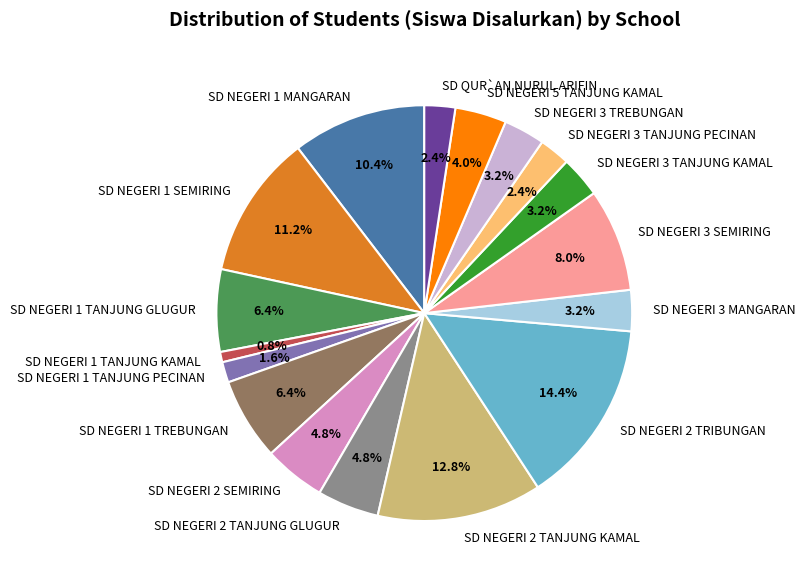

How many slices are in this pie chart?

17